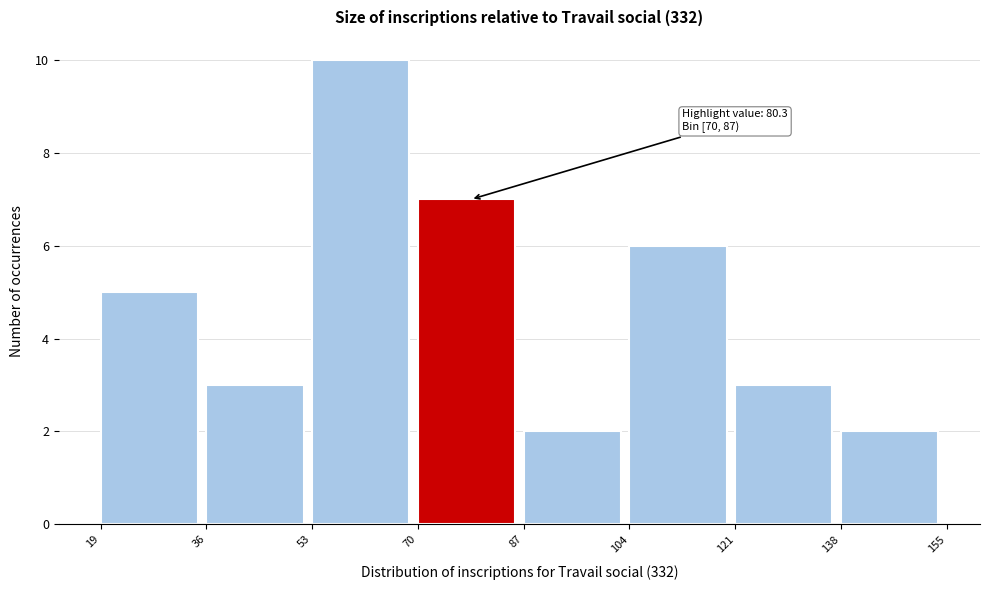

Which range on the x-axis has the tallest bar?

53 to 70